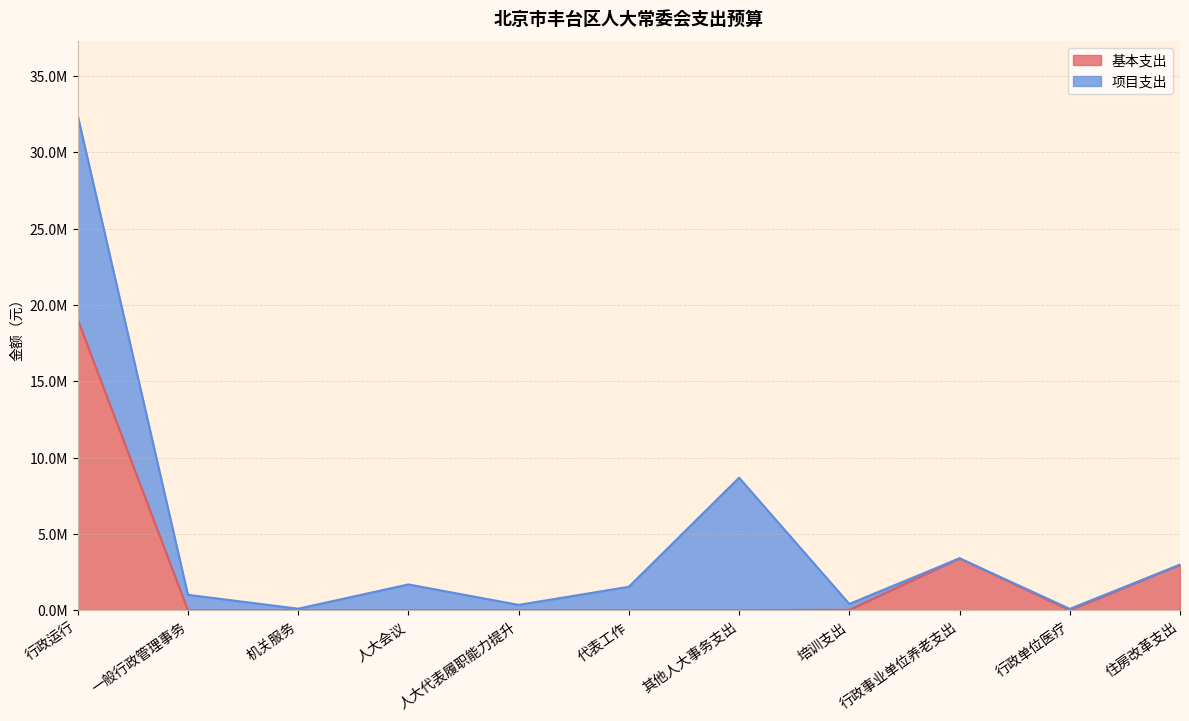

What is the change in value from 人大代表履职能力提升 to 住房改革支出?

+2982762